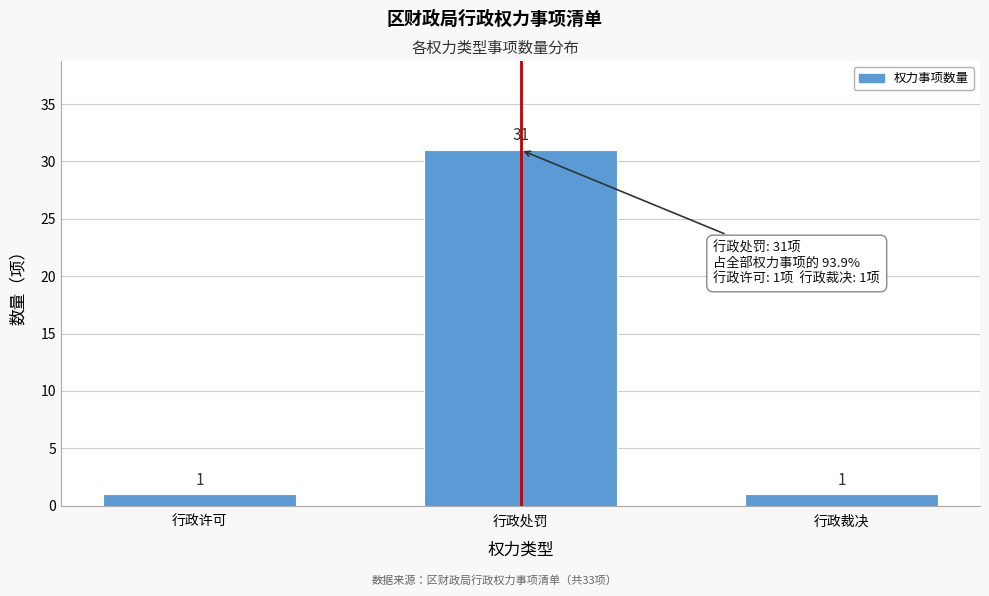

Reading right to left, what are all the values shown in this chart?

行政裁决=1	行政处罚=31	行政许可=1